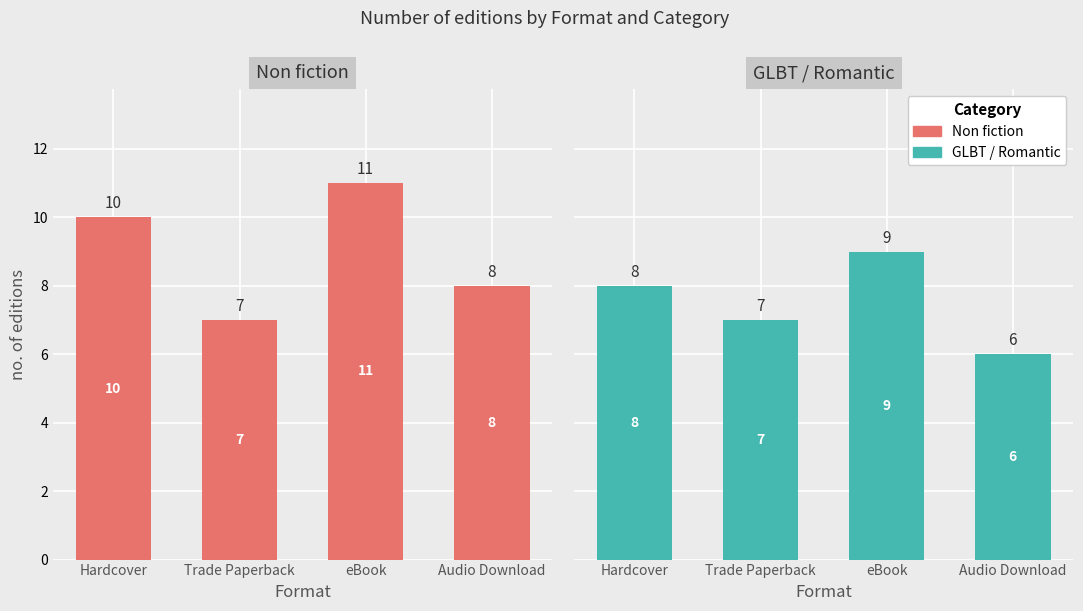

At eBook, list the series in order from largest to smallest.

Non fiction, GLBT / Romantic